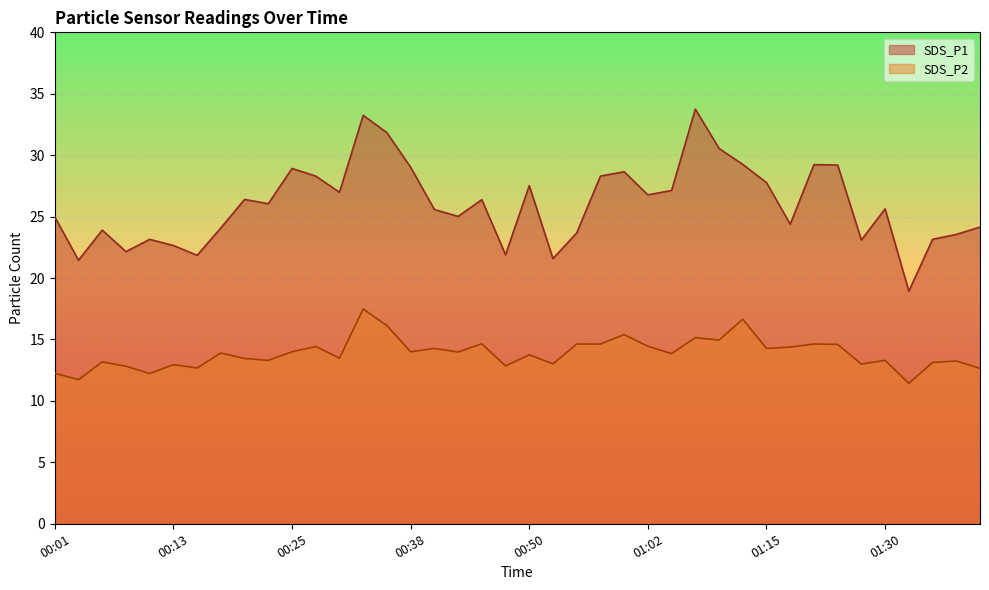

What is the sum of all SDS_P1 values?

1040.1